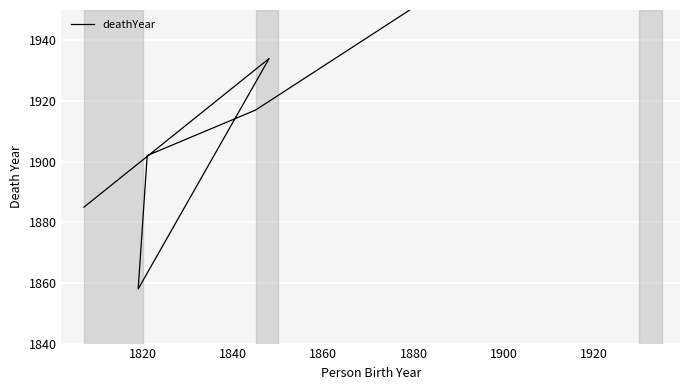

The value at 1800 is 1885. True or false?

True